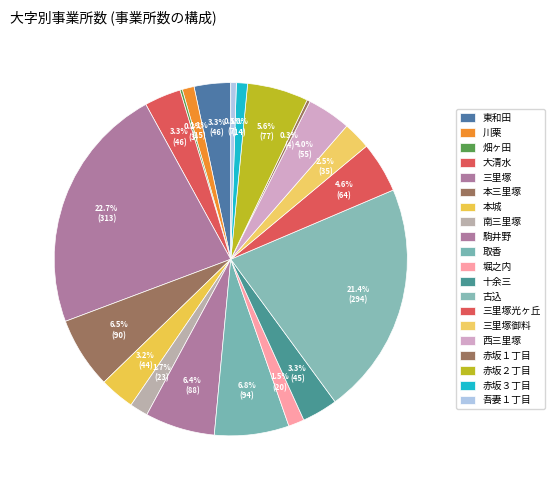

Count the number of slices in the pie.

20